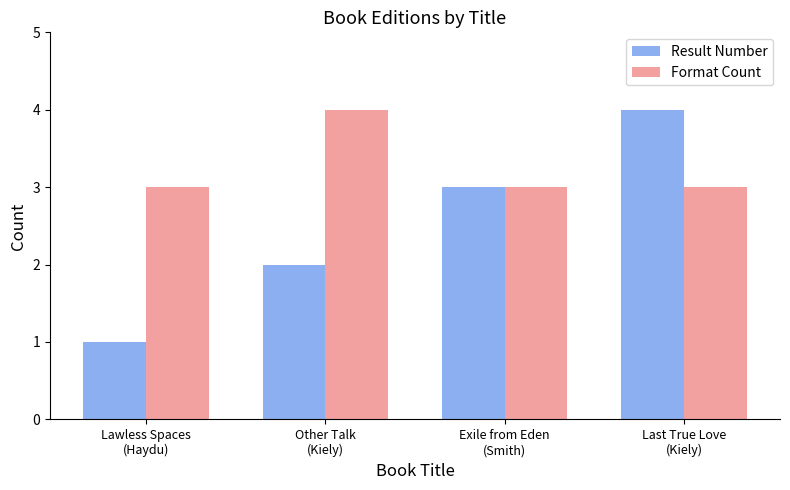

How many bars are there in each group?

2